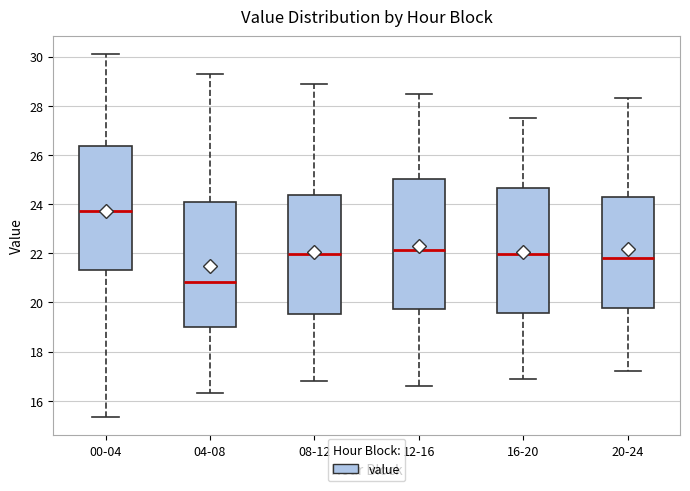

Which box has the highest median line?

00-04